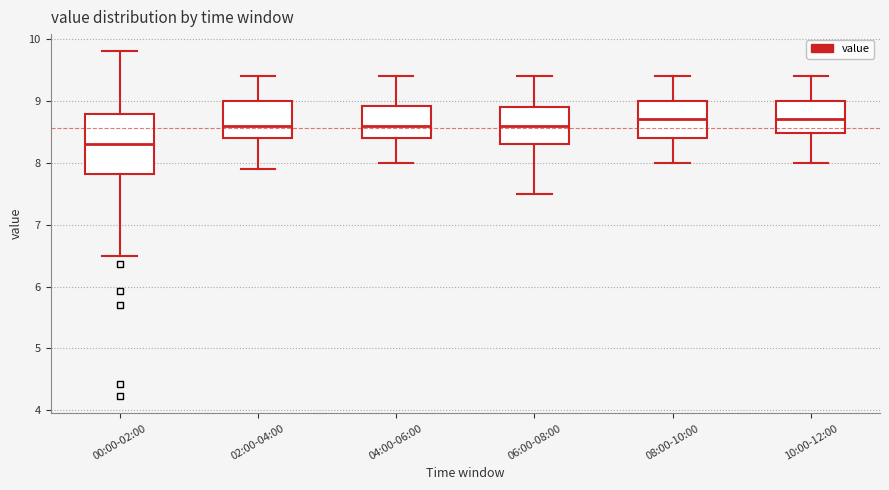

Reading left to right, transcribe this box plot: for each box, give where its median line is, the range the box spans, and where its two whiskers end, as read against the y-axis. The values are not printed on the chart, so give them approximately, as read against the axis.

00:00-02:00: median 8.3, box 7.8 to 8.8, whiskers 6.5 to 9.8
02:00-04:00: median 8.6, box 8.4 to 9.0, whiskers 7.9 to 9.4
04:00-06:00: median 8.6, box 8.4 to 8.9, whiskers 8.0 to 9.4
06:00-08:00: median 8.6, box 8.3 to 8.9, whiskers 7.5 to 9.4
08:00-10:00: median 8.7, box 8.4 to 9.0, whiskers 8.0 to 9.4
10:00-12:00: median 8.7, box 8.5 to 9.0, whiskers 8.0 to 9.4